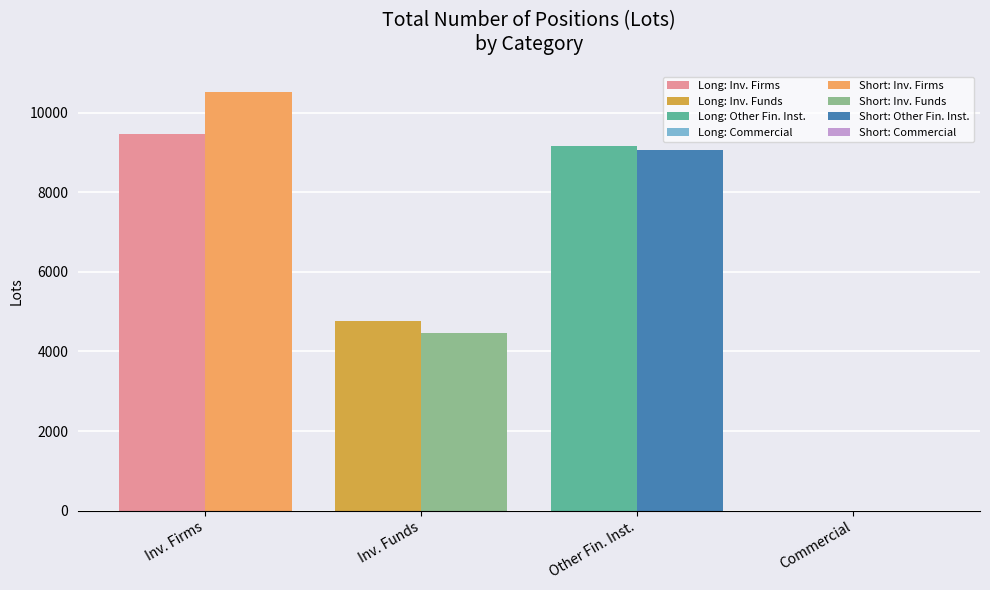

What is the maximum value shown in the chart?

10525.0